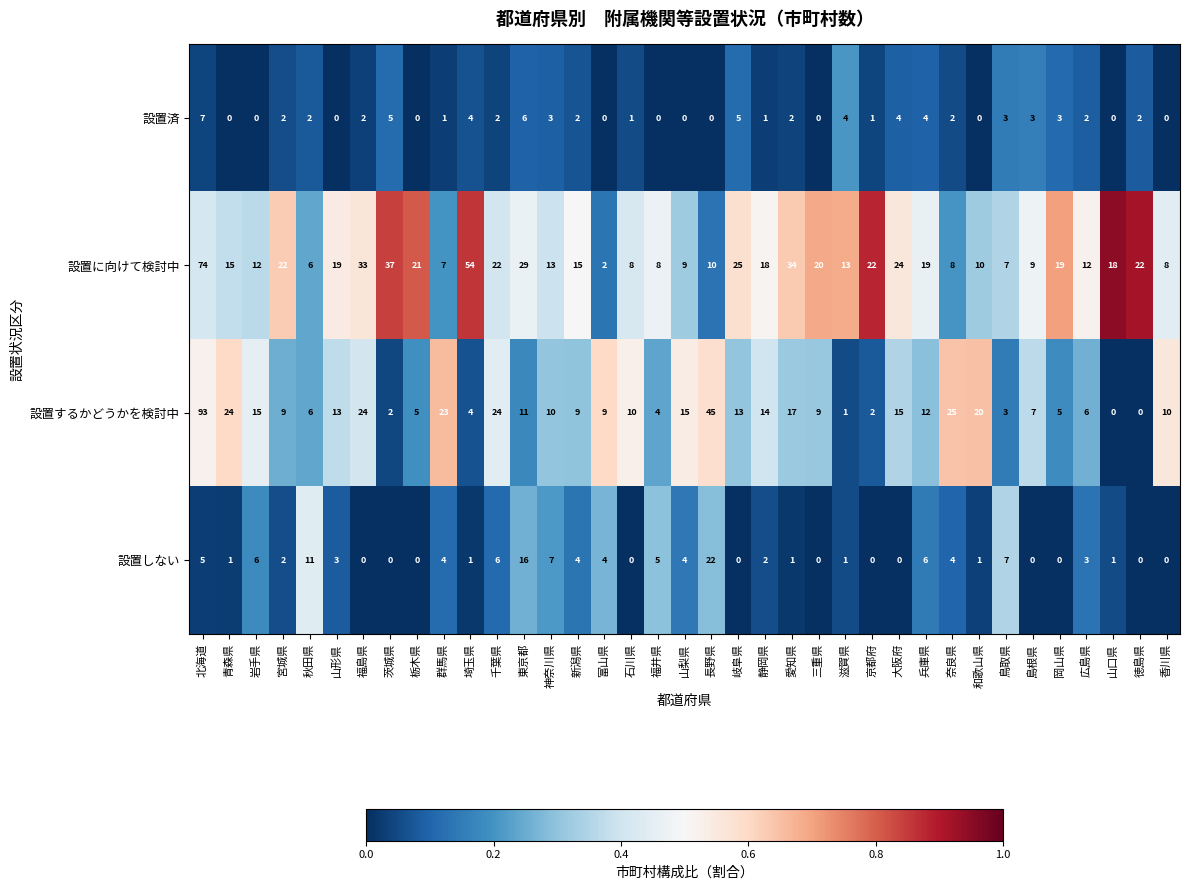

What is the difference between the second highest and minimum values in the 設置に向けて検討中 series?

52